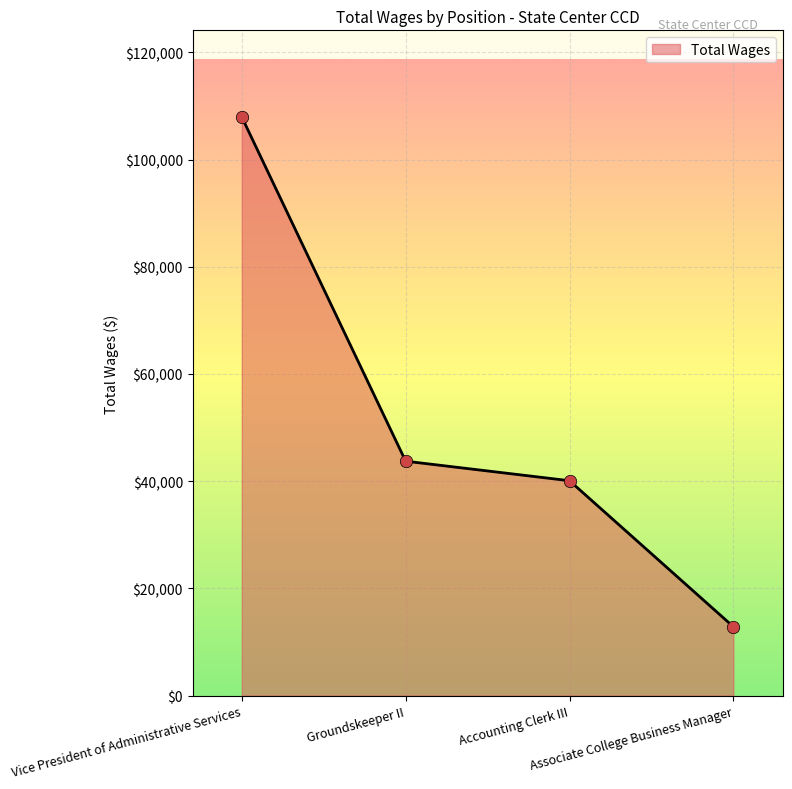

Between Associate College Business Manager and Vice President of Administrative Services, which is larger?

Vice President of Administrative Services